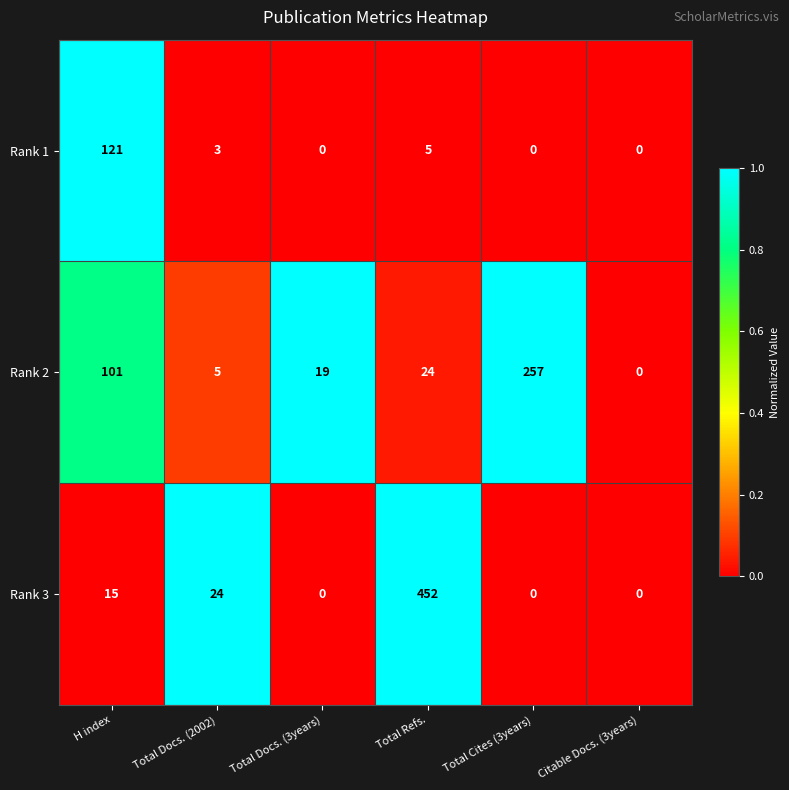

What is the spread (max minus min) of values at Total Cites (3years)?

257